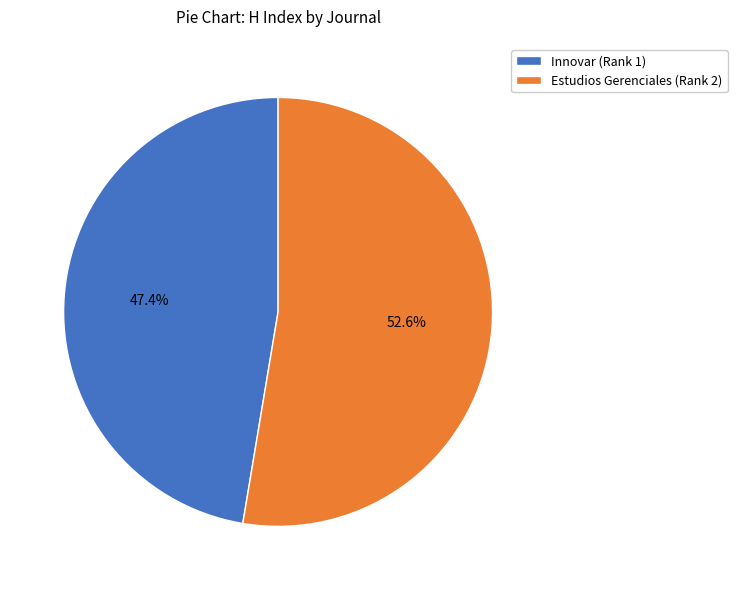

Rank the categories by value from lowest to highest.

Innovar (Rank 1), Estudios Gerenciales (Rank 2)